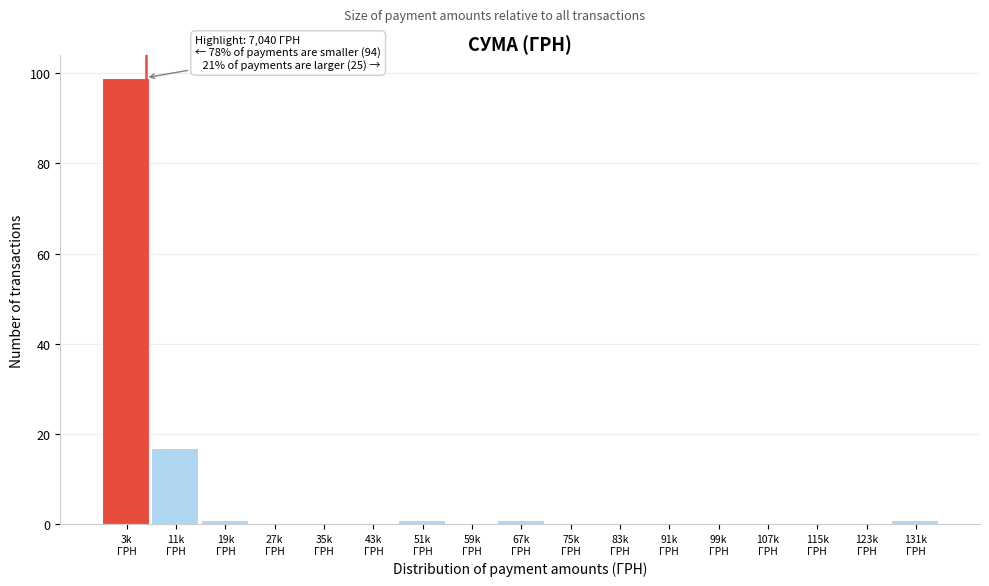

What is the greatest value displayed?

99